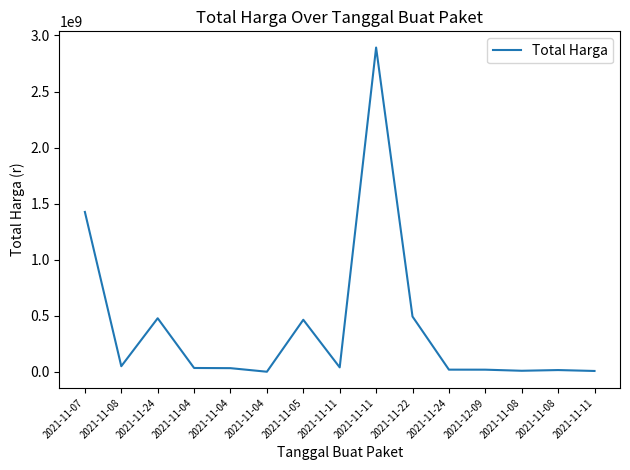

Does the chart display data point markers on the line(s)?

No